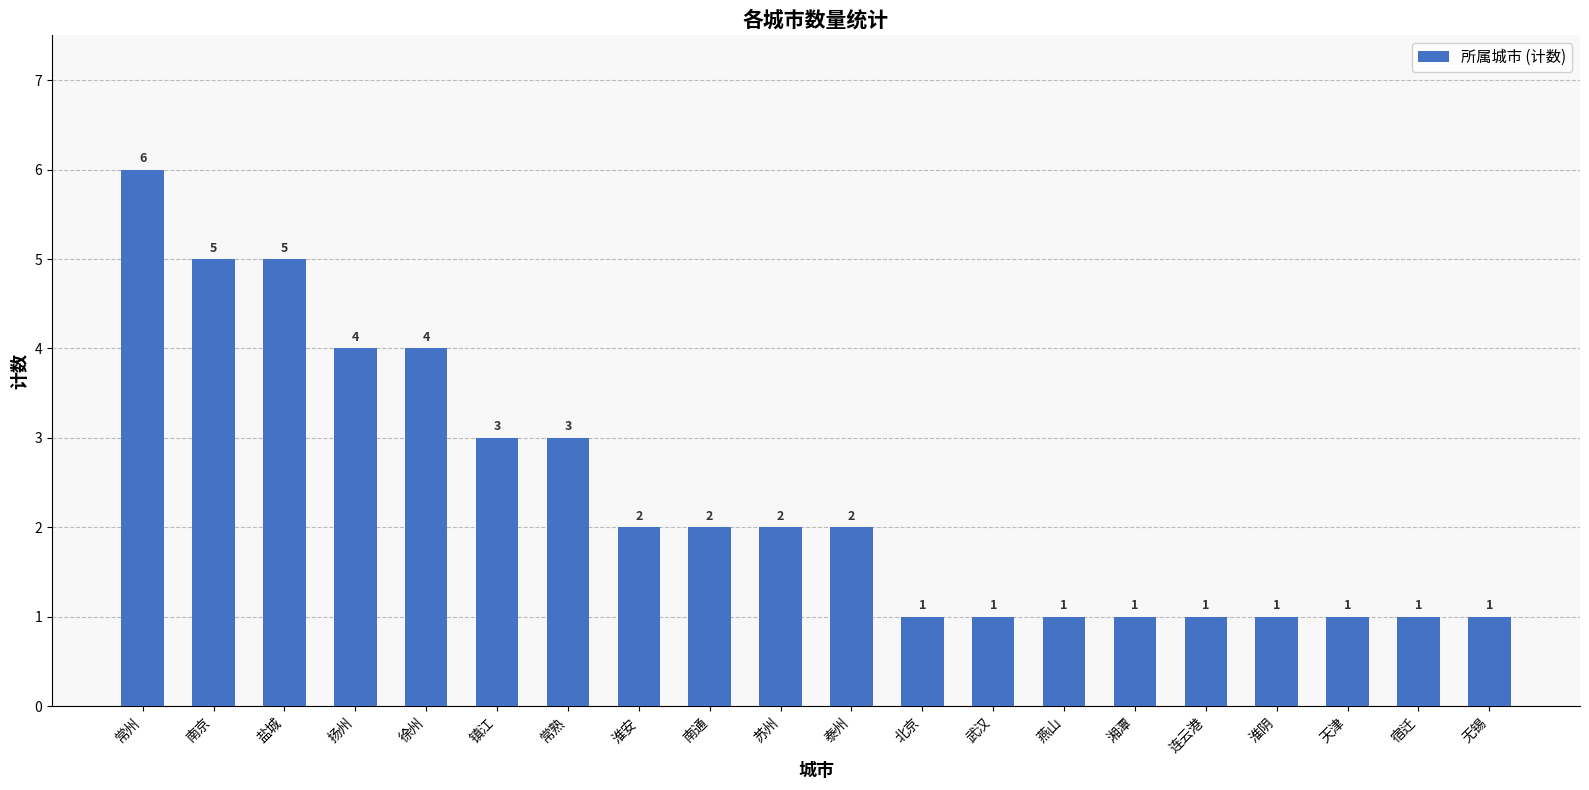

What is the average value?

2